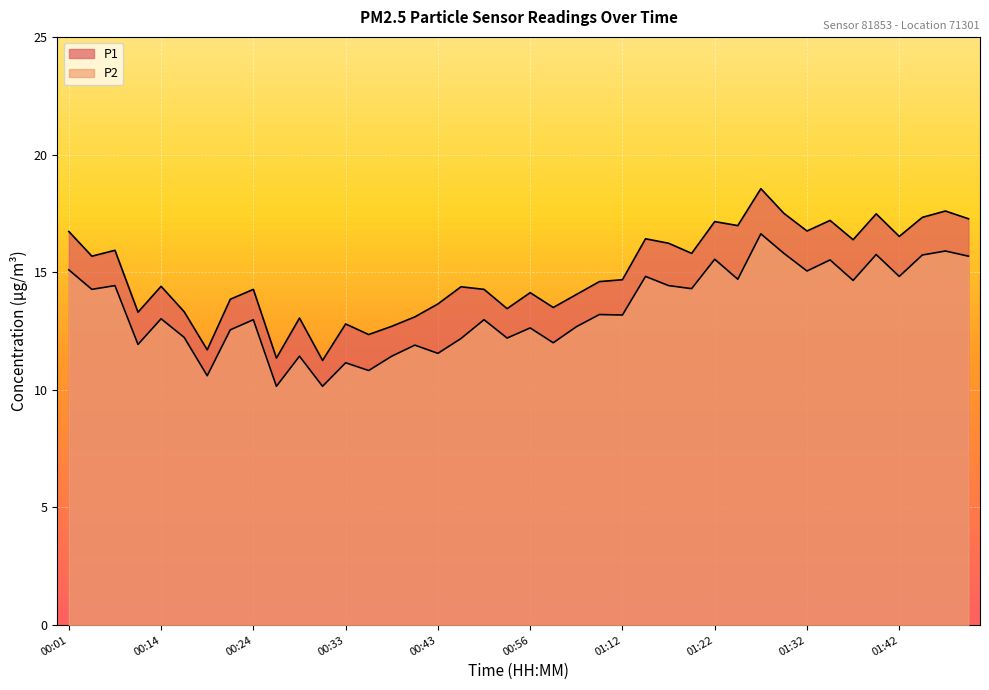

What is the sum of the P2 values at 01:14 and 01:34?

30.3